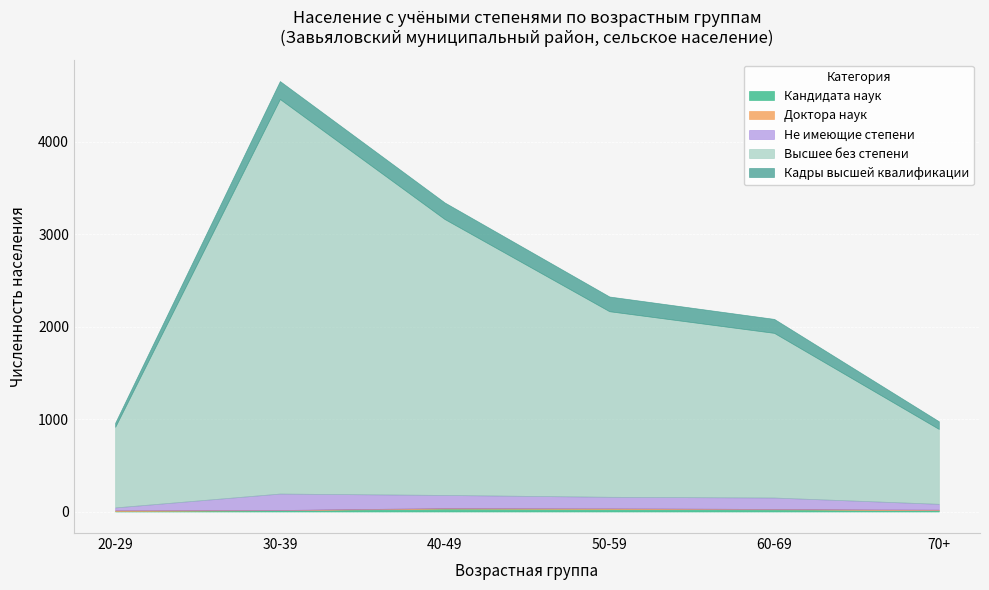

What is the difference between the Не имеющие степени values at 60-69 and 30-39?

54